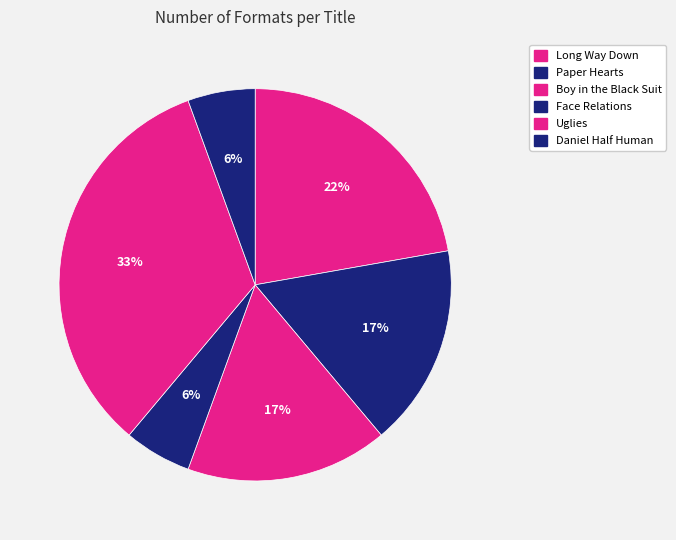

To the nearest percent, what portion does Boy in the Black Suit represent?

17%